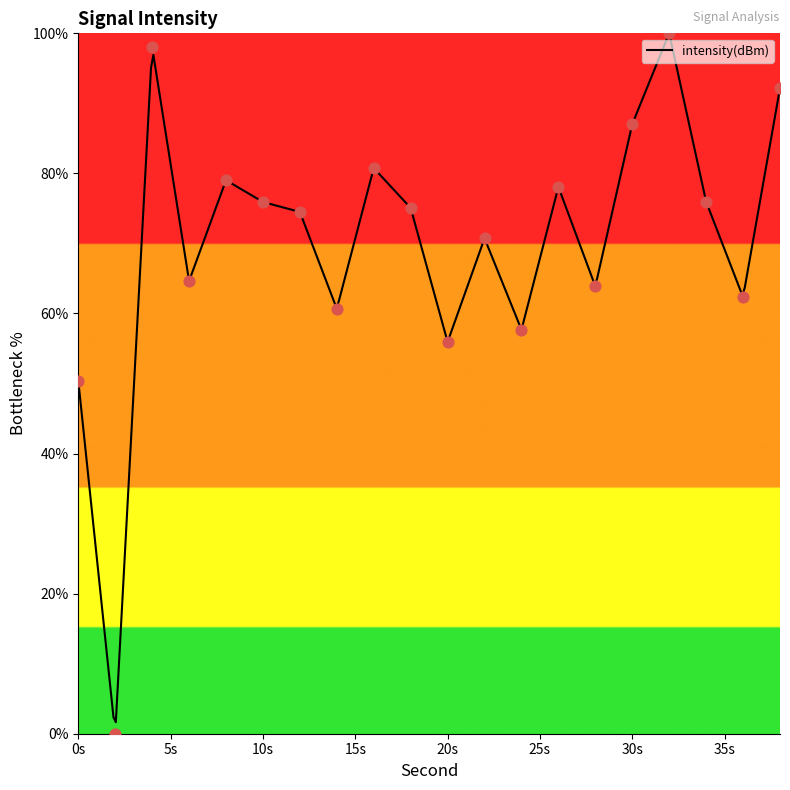

Between 32 and 26, which is larger?

32